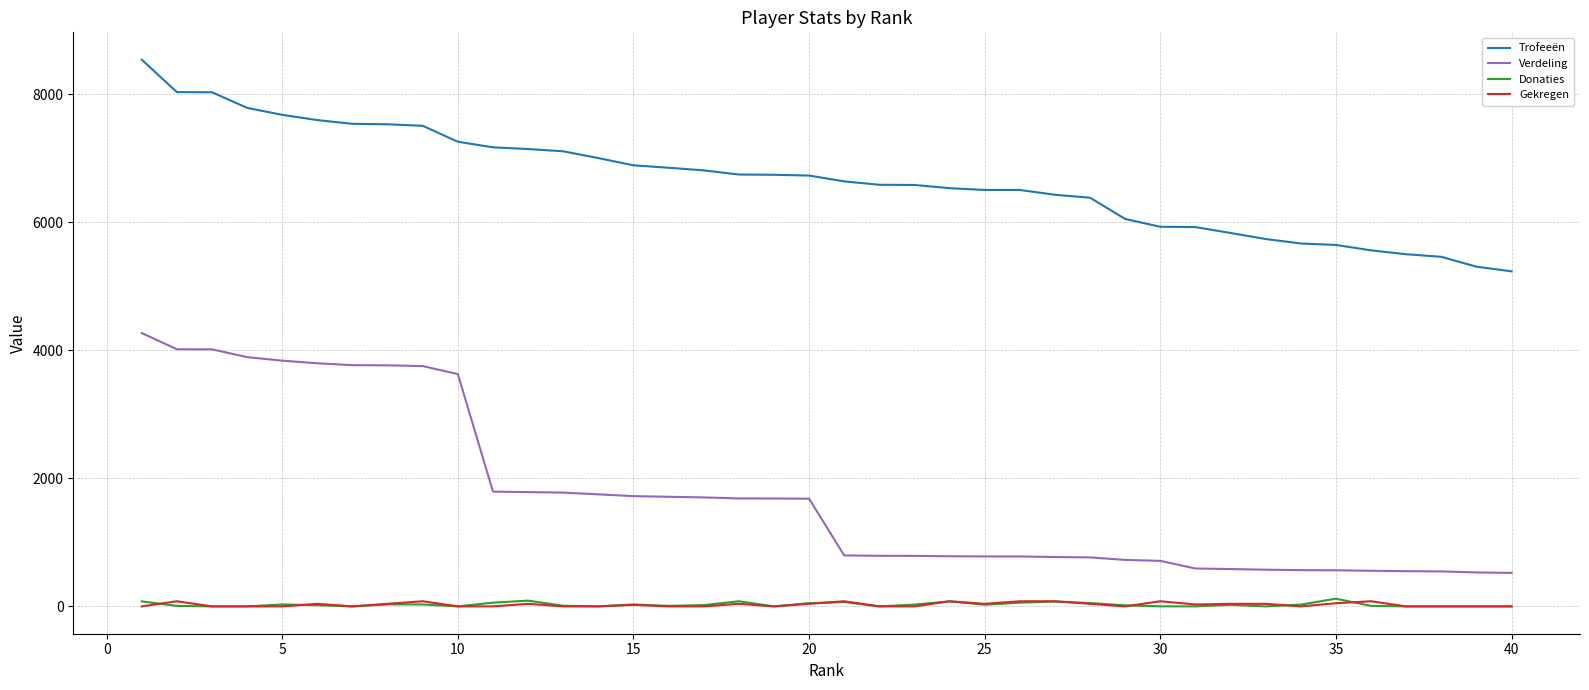

Which series has the largest range (max minus min)?

Verdeling